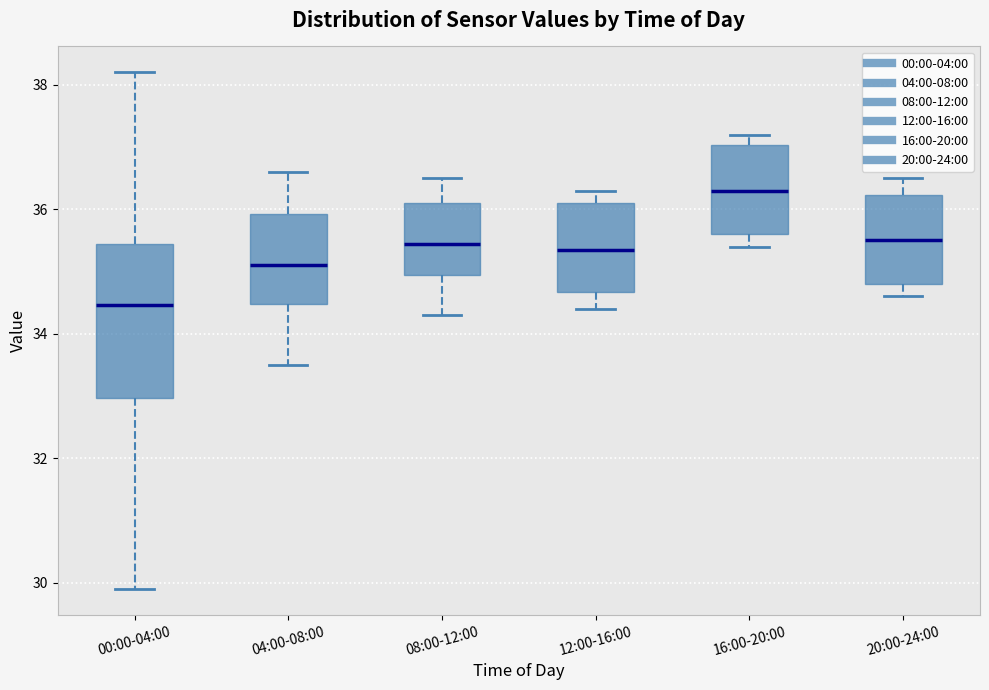

Which box's median line is the highest?

16:00-20:00